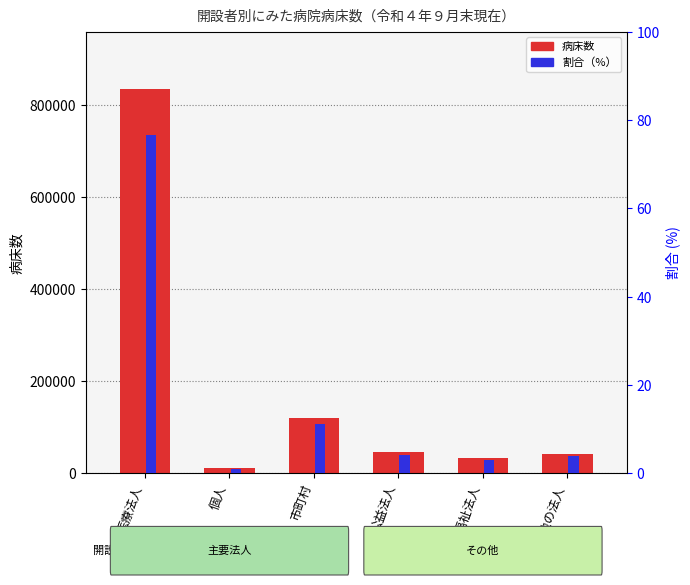

Where is 割合（%） nearest to the value 38?

市町村